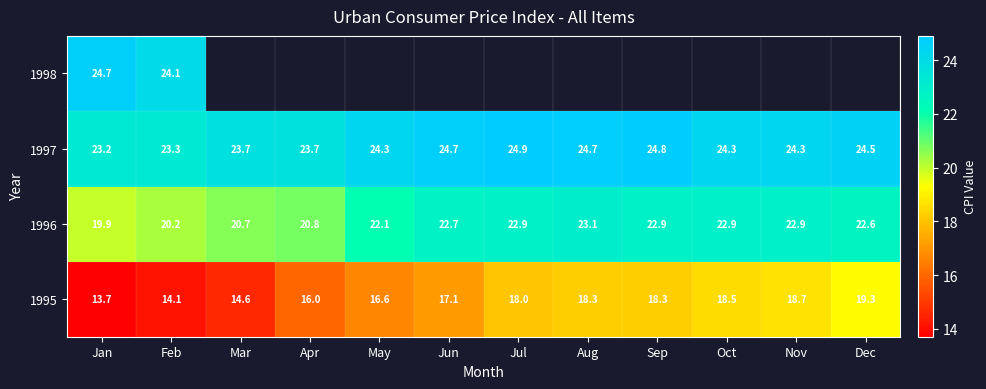

Where is 1995 nearest to the value 16?

Apr